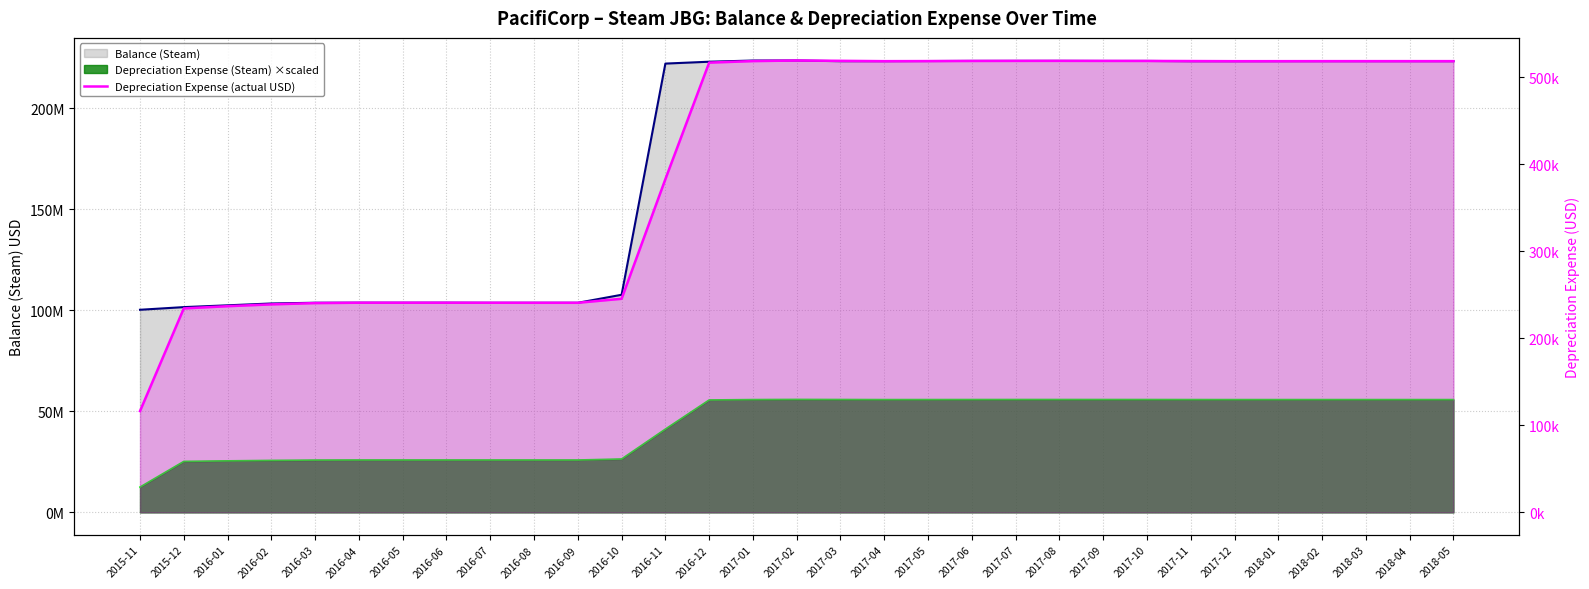

The chart shows a value of 240885.2 at 2016-07. True or false?

True